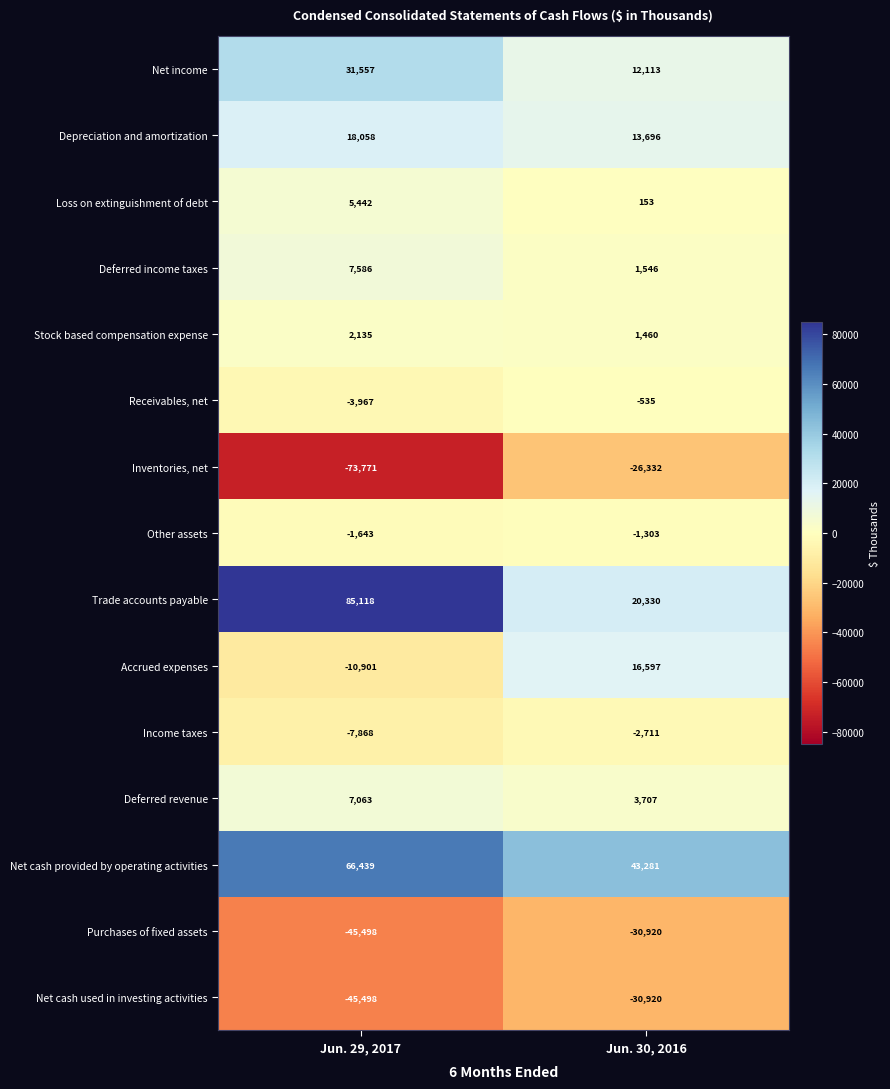

Count the number of data series in this chart.

15